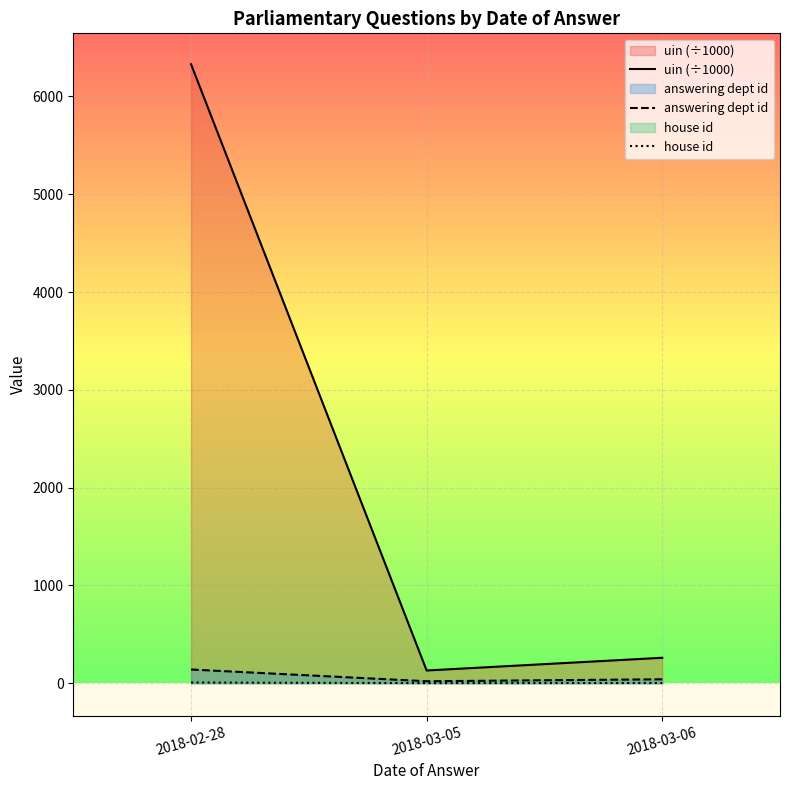

What is the average value of the answering dept id series?

66.7